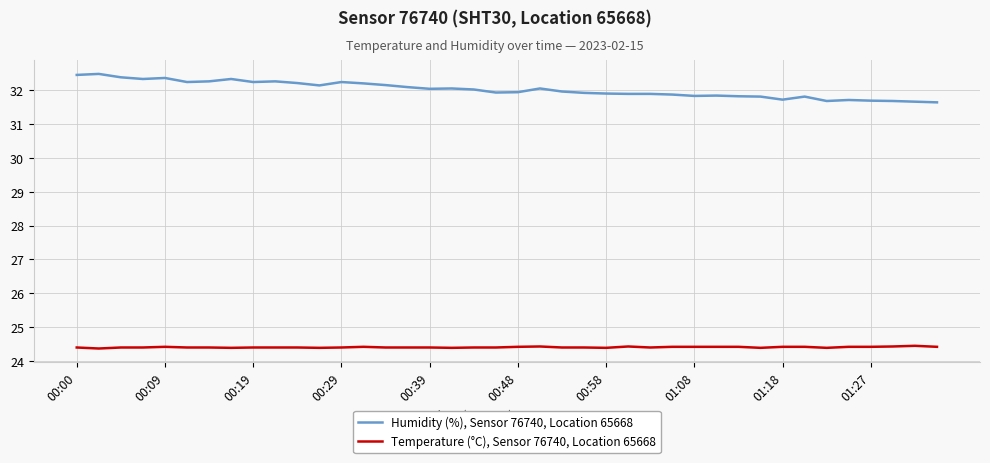

Rank the series by their maximum value, from highest to lowest.

Humidity (%), Sensor 76740, Location 65668, Temperature (°C), Sensor 76740, Location 65668